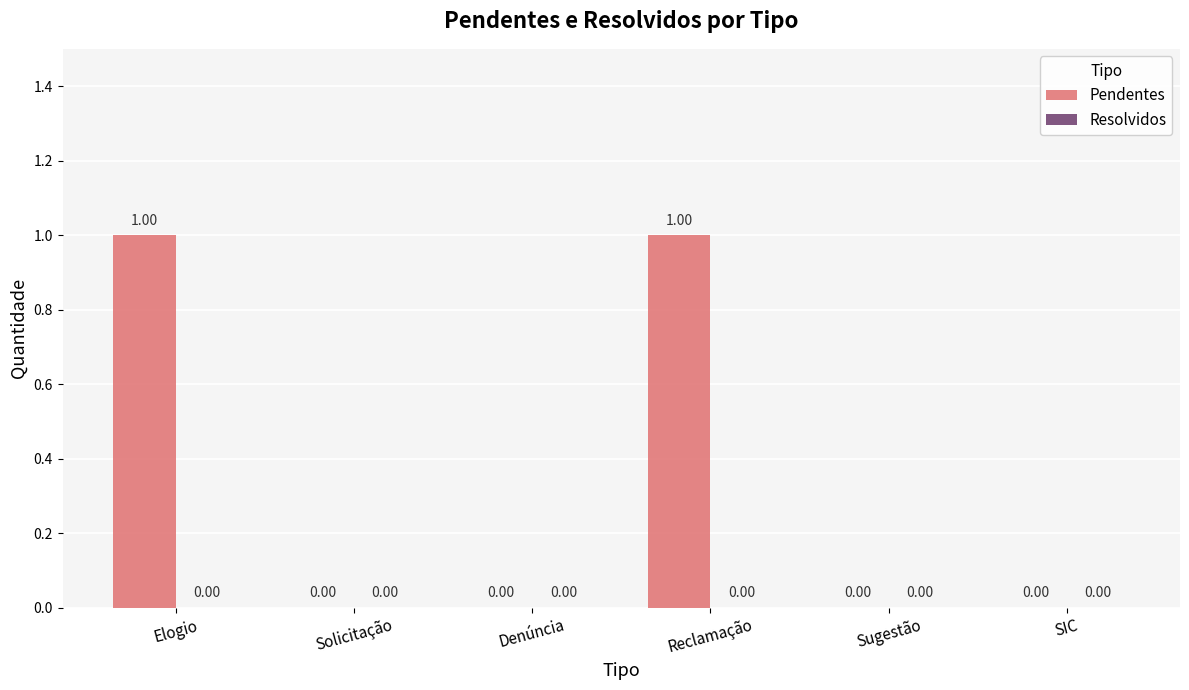

What is the label of the 5th bar from the right?

Solicitação